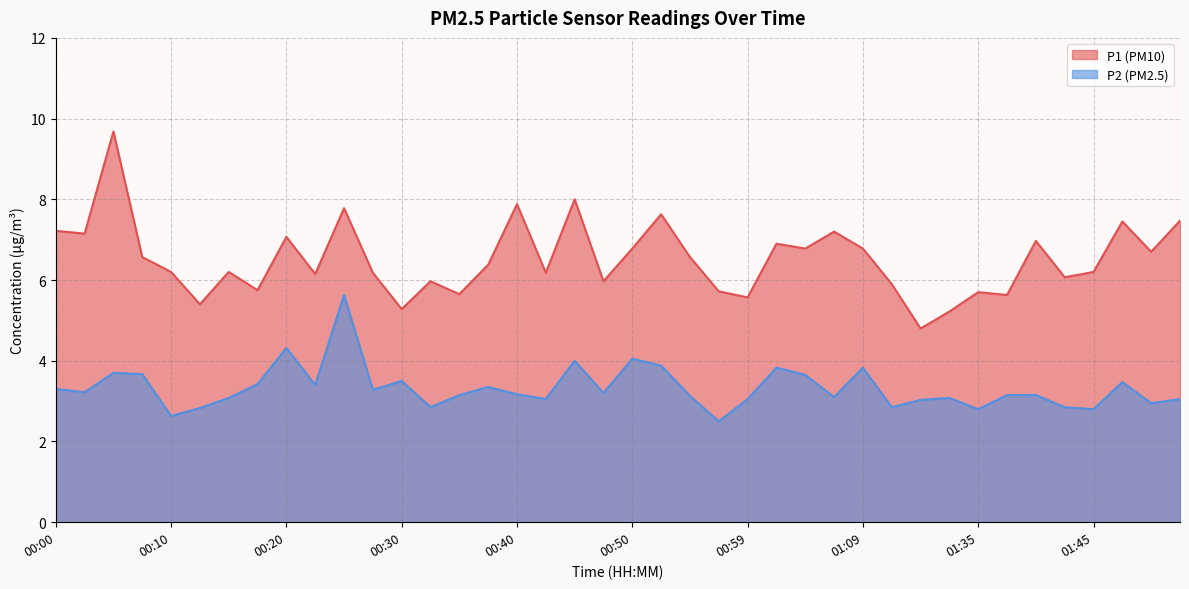

List the labels in order of P2 value, largest first.

00:25, 00:20, 00:50, 00:45, 00:52, 01:02, 01:09, 00:05, 00:08, 01:04, 00:30, 01:48, 00:18, 00:22, 00:37, 00:00, 00:27, 00:03, 00:47, 00:40, 00:35, 01:38, 01:40, 00:54, 01:07, 00:15, 01:33, 00:42, 00:59, 01:53, 01:30, 01:50, 00:32, 01:28, 01:43, 00:13, 01:35, 01:45, 00:10, 00:57